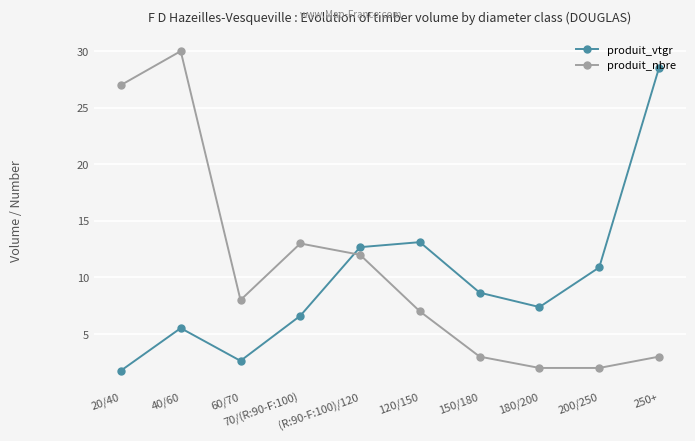

What is the label of the 1st point from the right?

250+